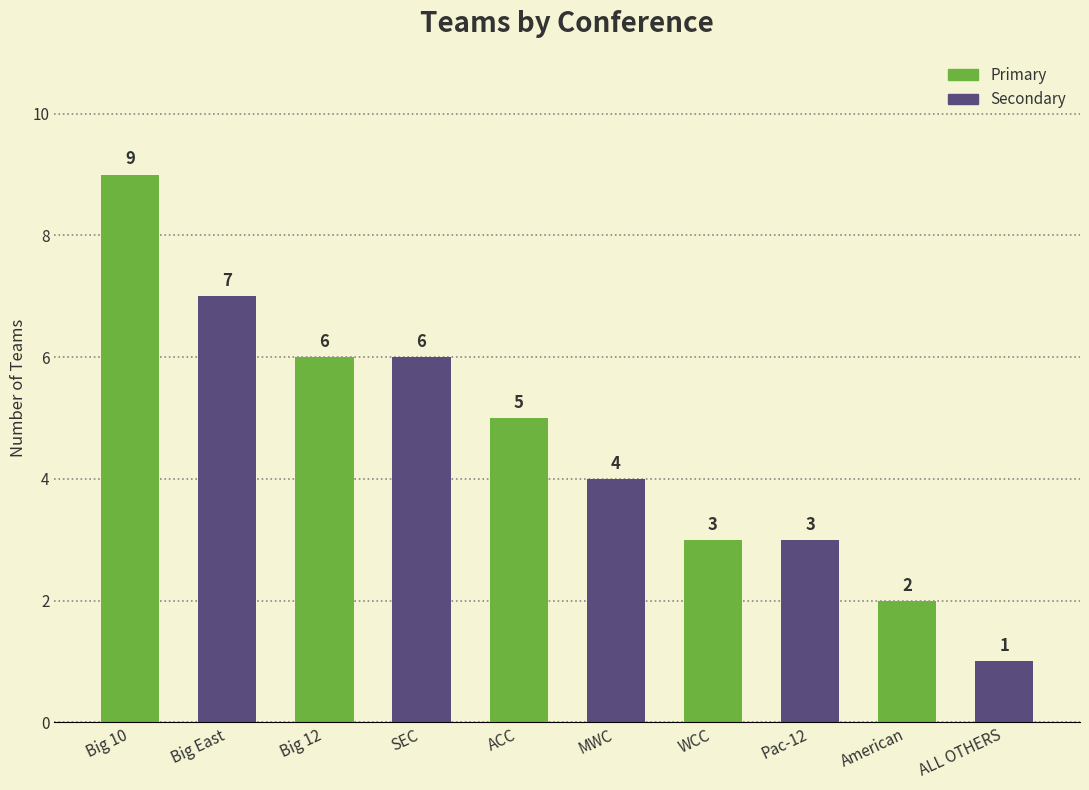

What is the maximum value shown in the chart?

9